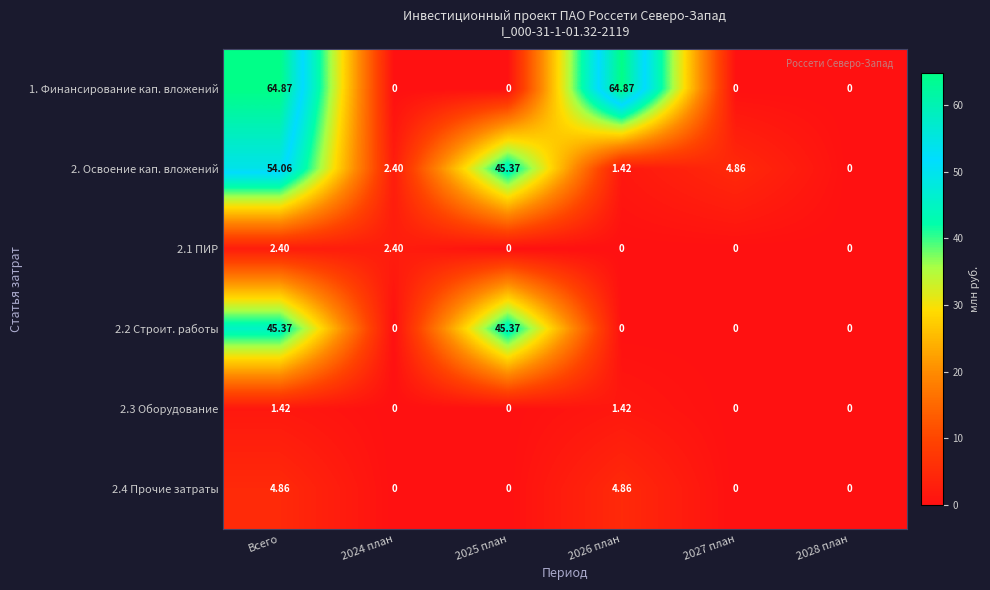

What is the total value across all series at 2024 план?

4.8